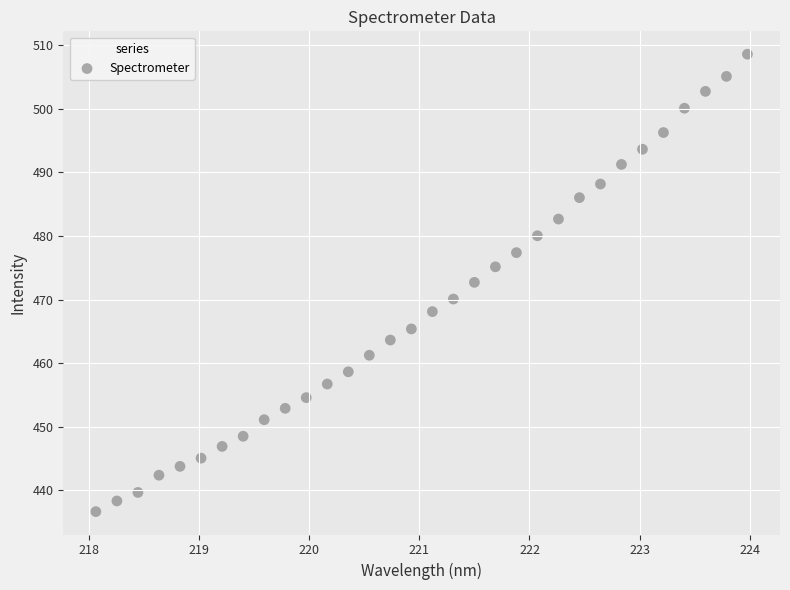

What is the range of X values (max minus min)?

5.9